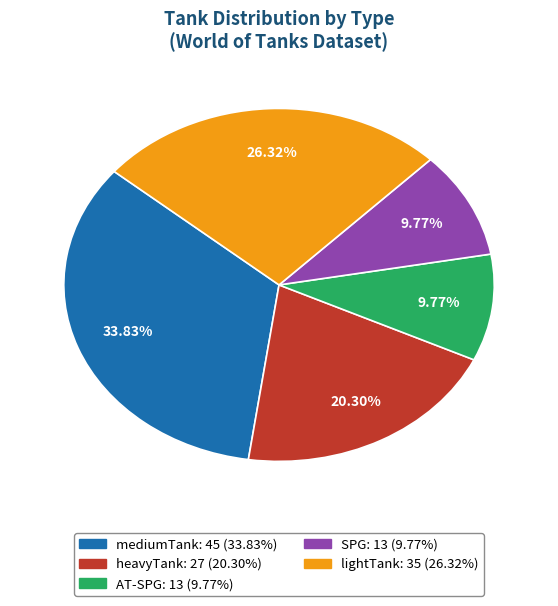

Between mediumTank and lightTank, which is larger?

mediumTank